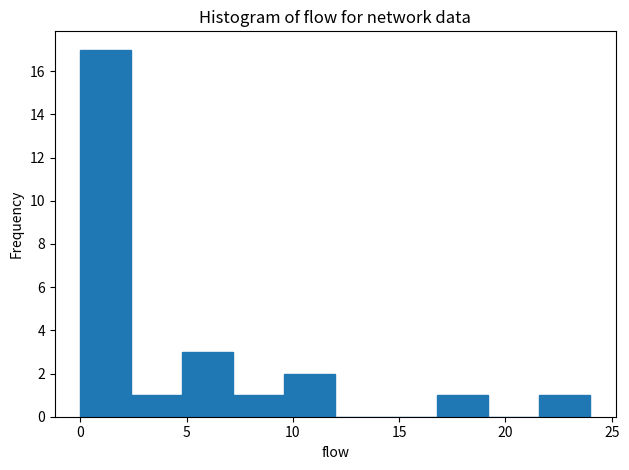

Reading left to right, list every bar in this chart as the range it spans on the x-axis followed by its height. Neither the bar edges nor the heights are printed on the chart, so give them approximately, as read against the axes.

0.0 to 2.4: 17
2.4 to 4.8: 1
4.8 to 7.2: 3
7.2 to 9.6: 1
9.6 to 12.0: 2
12.0 to 14.4: 0
14.4 to 16.8: 0
16.8 to 19.2: 1
19.2 to 21.6: 0
21.6 to 24.0: 1